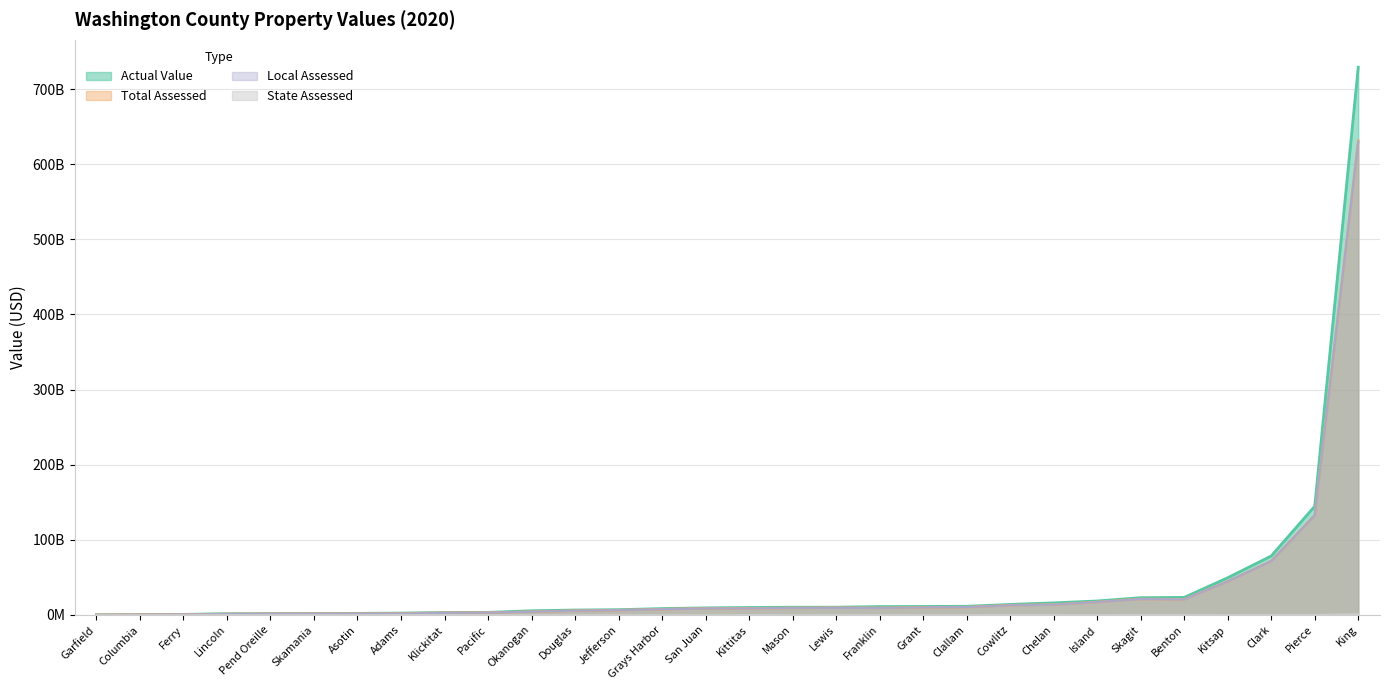

Where does the Actual Value series first go above 9885316823?

Kittitas